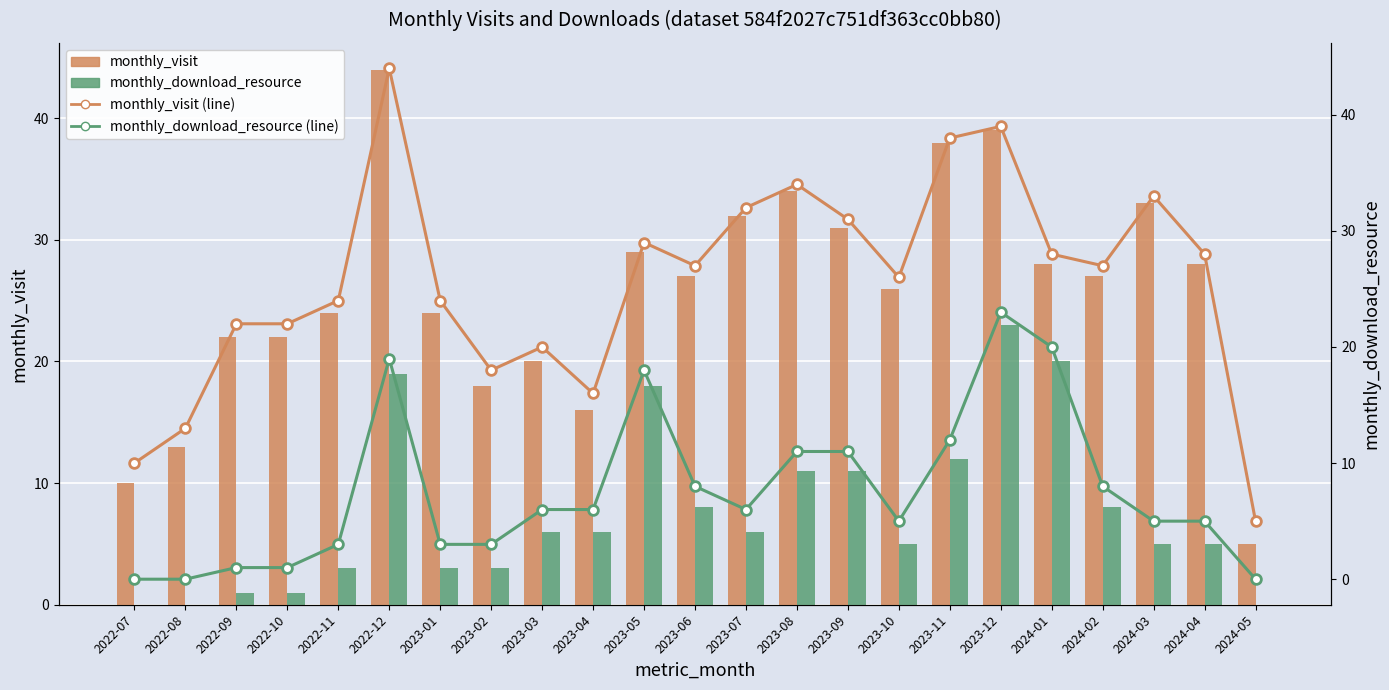

What is the difference between the maximum and minimum values in the monthly_download_resource (line) series?

23